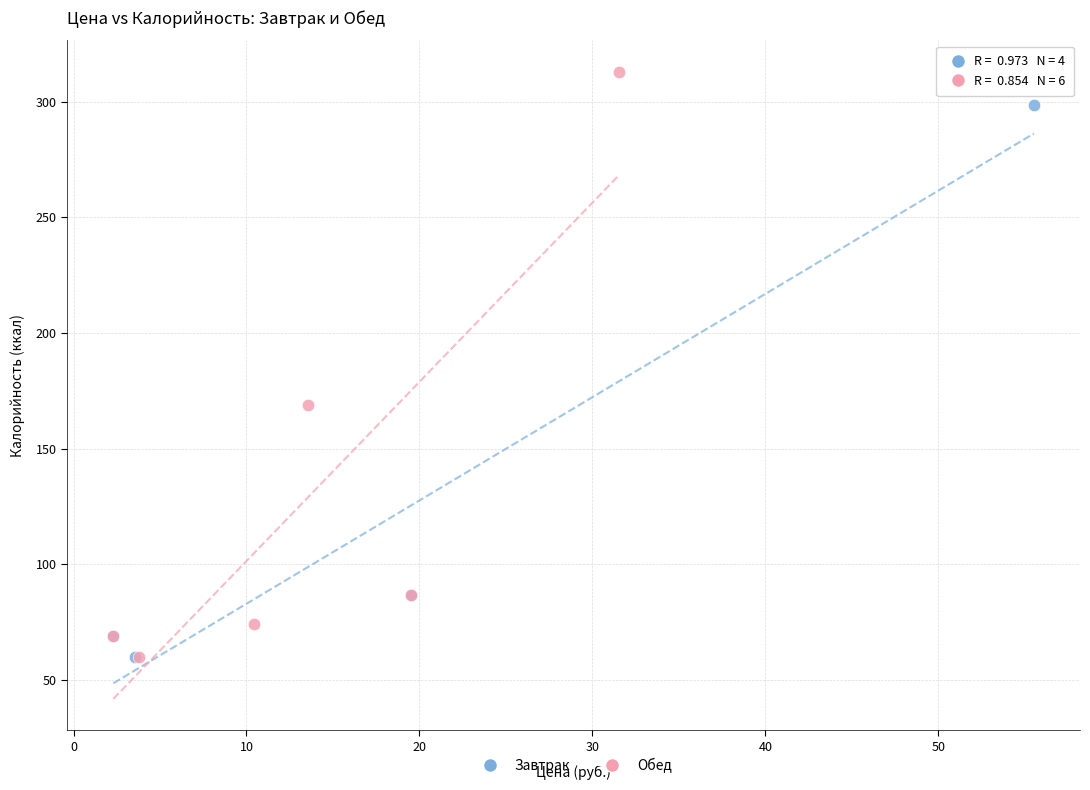

Which series contains the highest Y value?

Обед